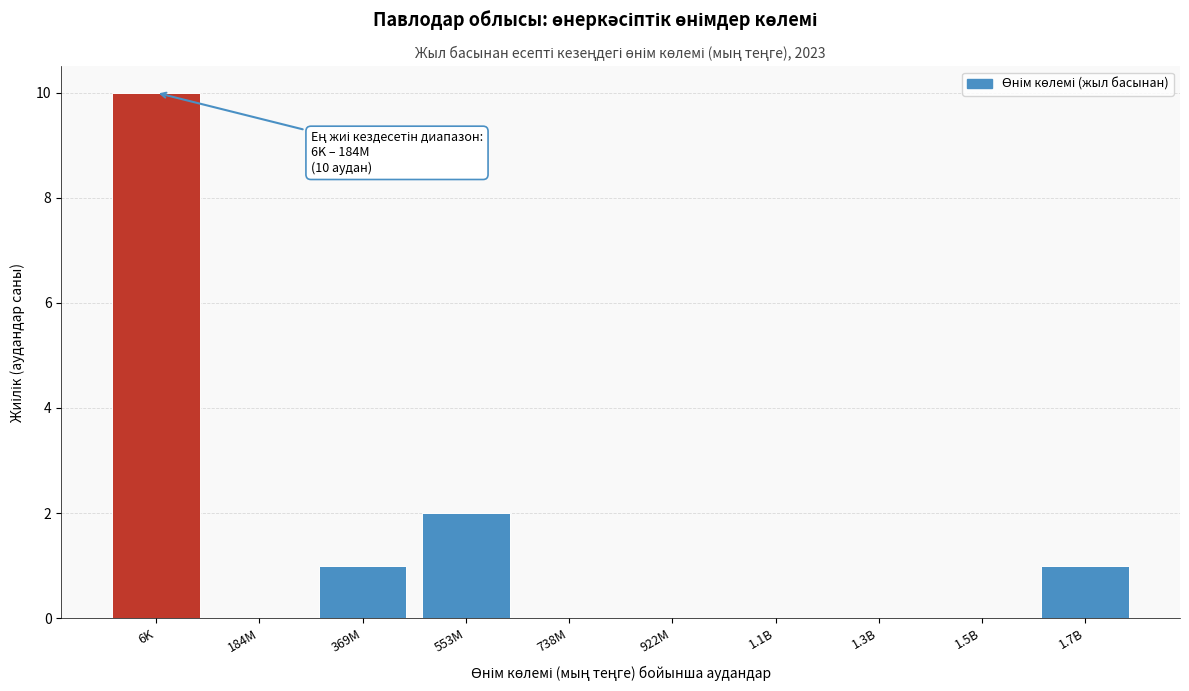

Reading right to left, list all the values displayed in this chart.

1.7B=1	1.5B=0	1.3B=0	1.1B=0	922M=0	738M=0	553M=2	369M=1	184M=0	6K=10